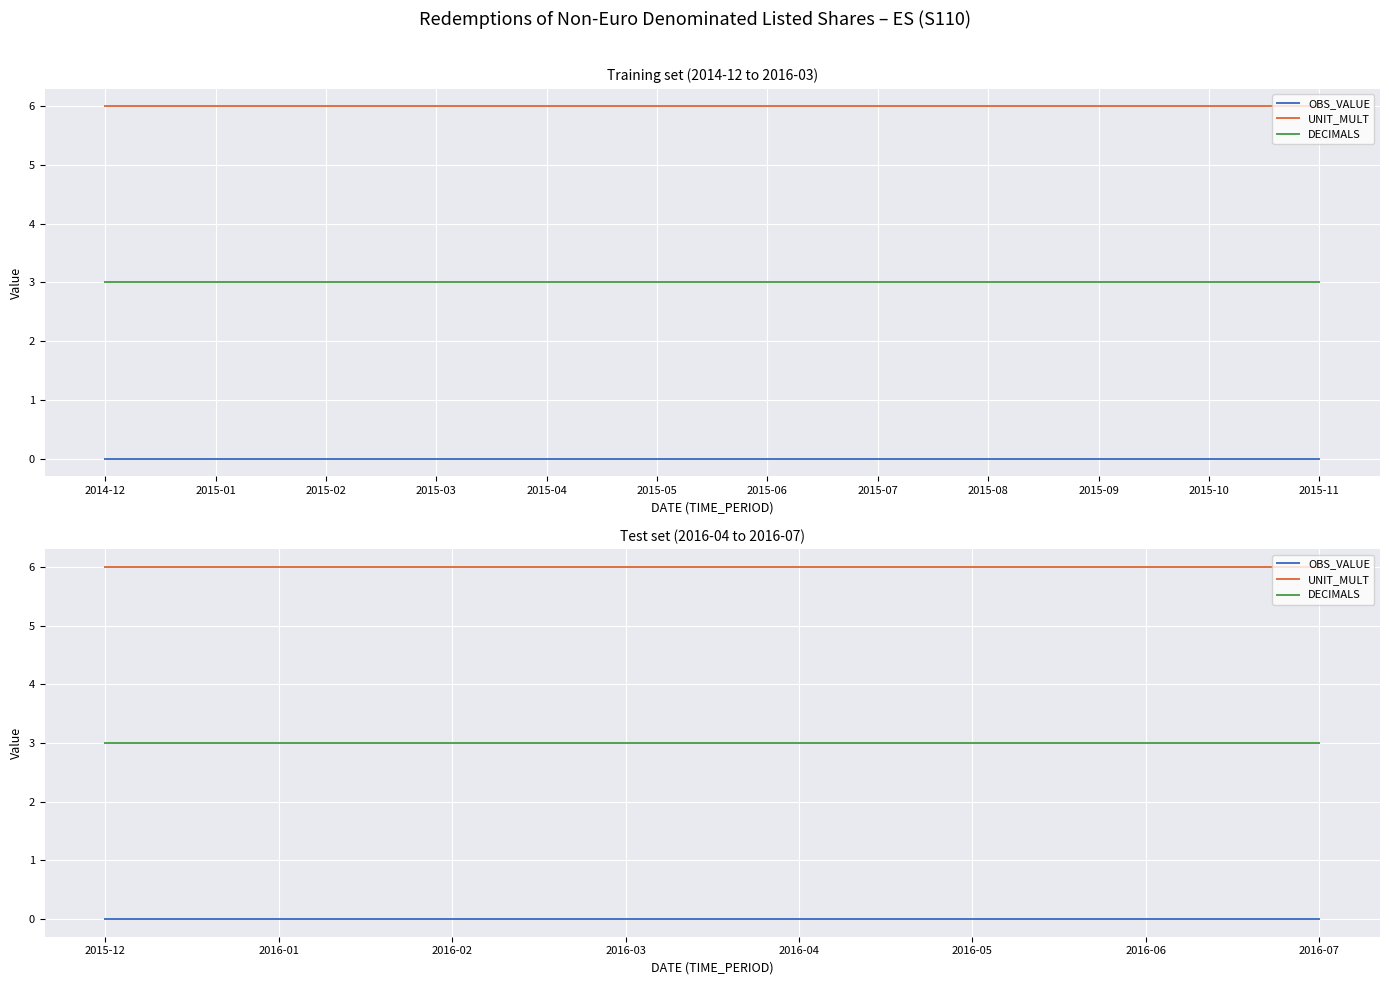

What is the total value across all series at 2016-04?

9